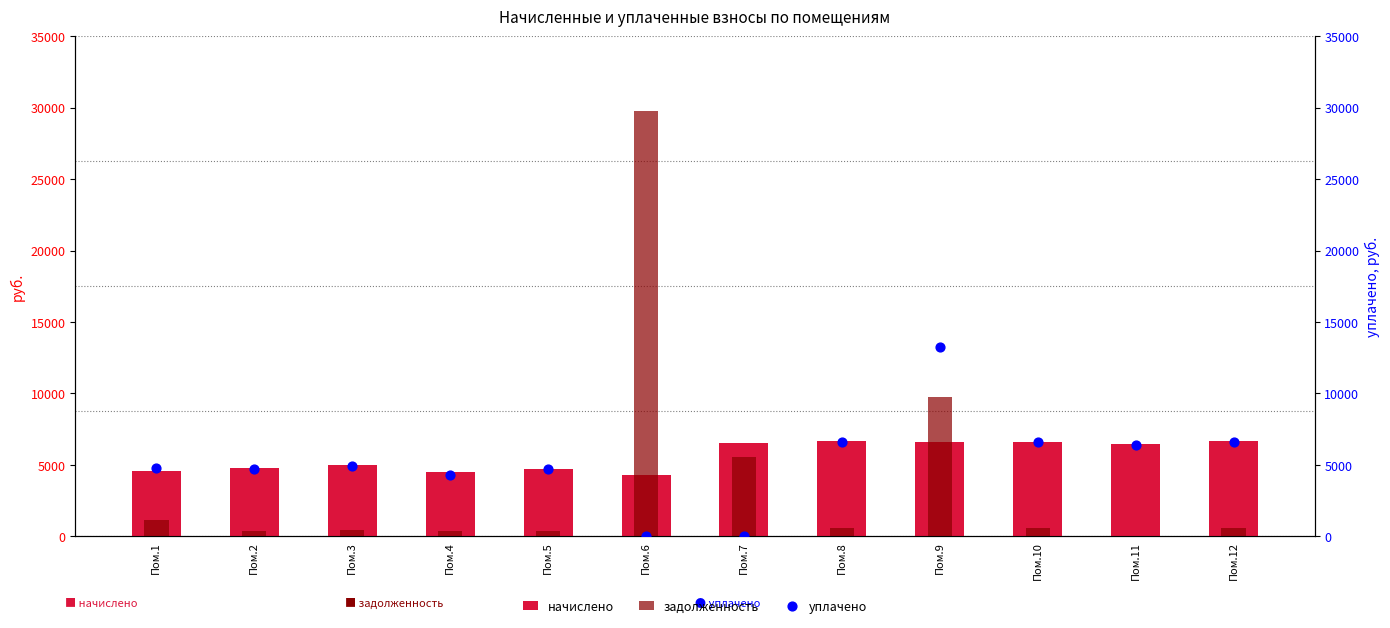

What are all the series names shown in the legend?

начислено, задолженность, уплачено